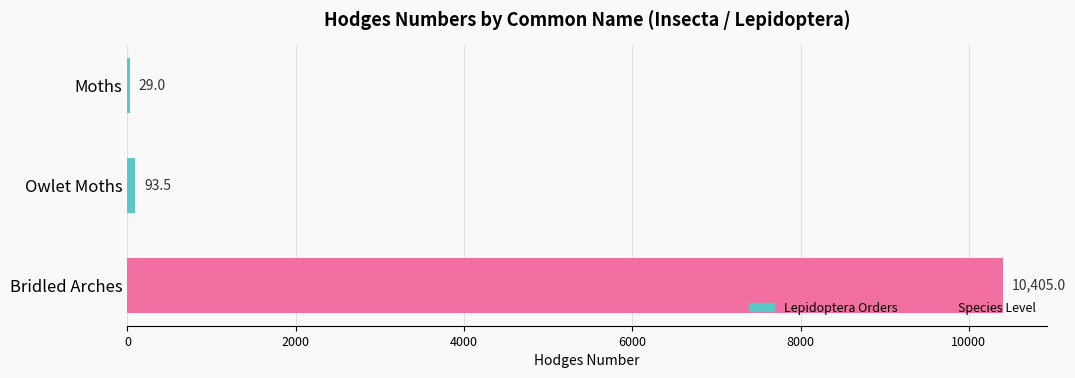

What is the greatest value displayed?

10405.0